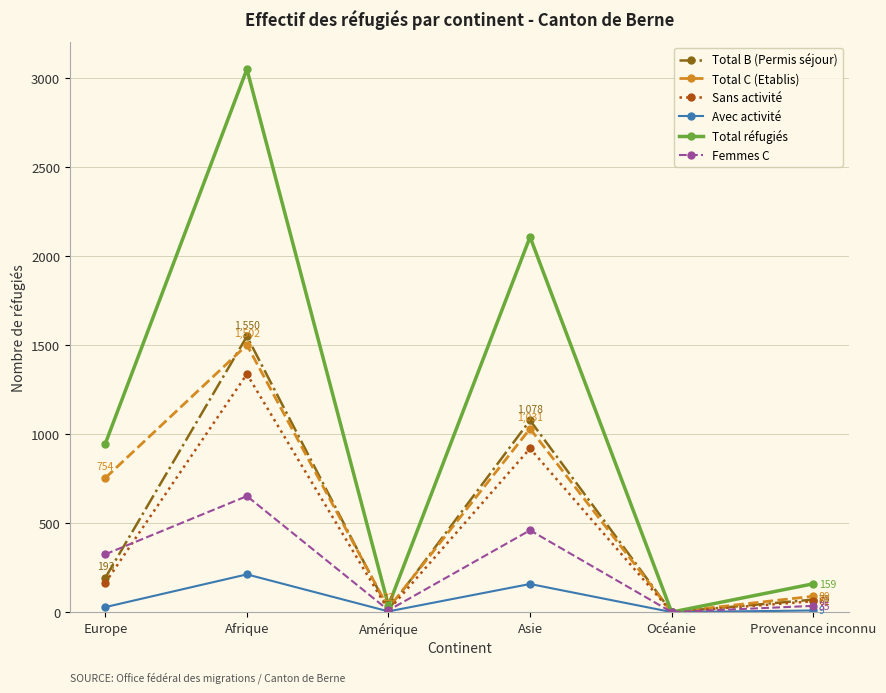

What position from the left is Océanie?

5